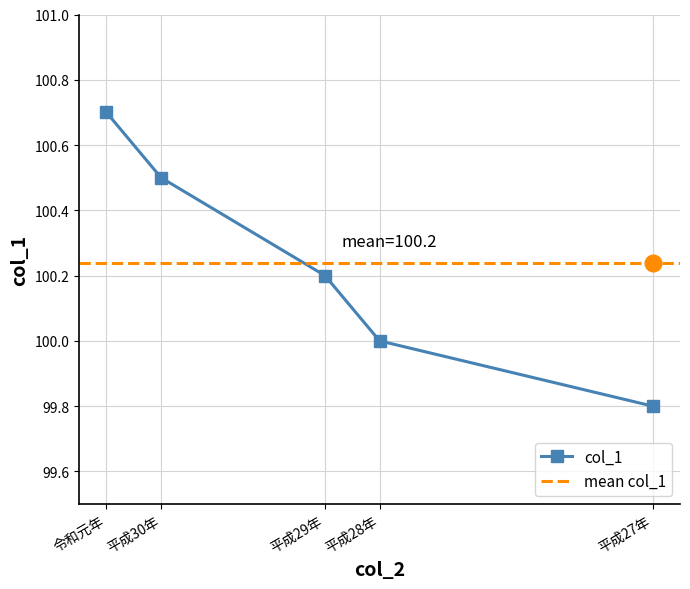

Read the value at 平成29年.

100.2